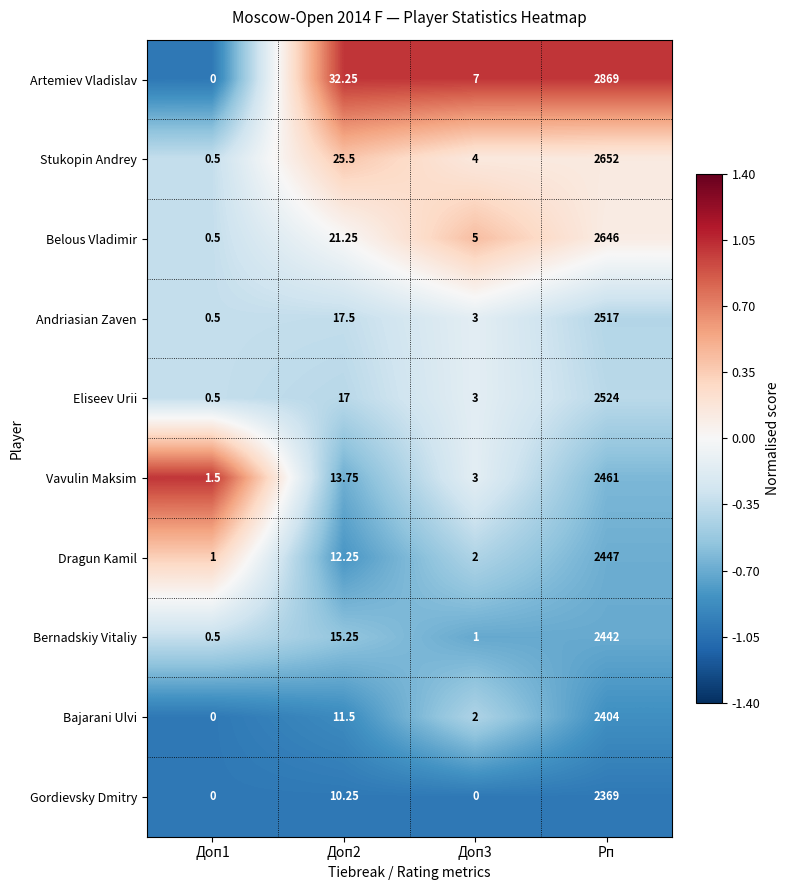

What is the total value across all series at Доп2?

176.5